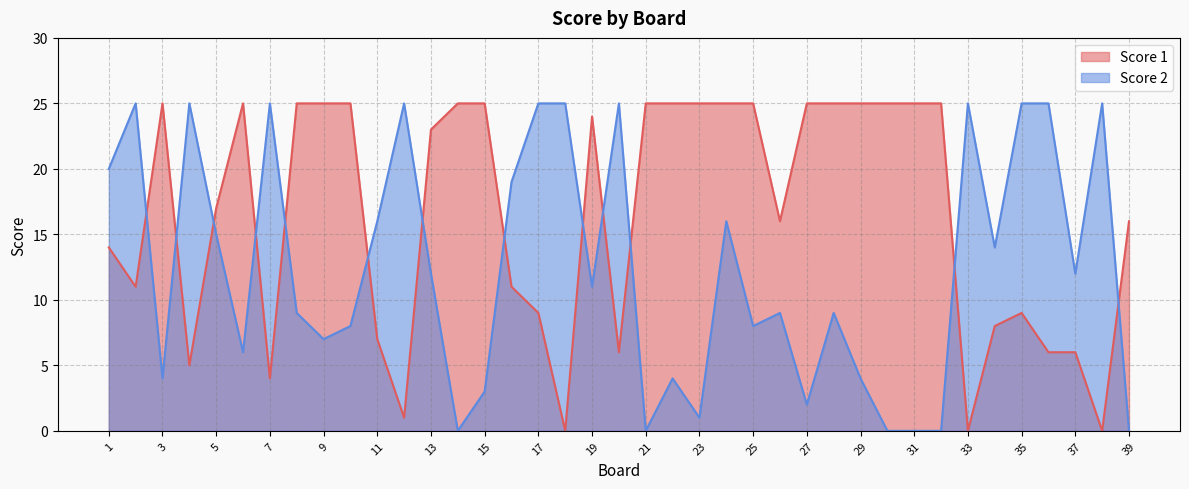

Reading left to right, transcribe all the data shown in this chart.

Score 1: 14	11	25	5	17	25	4	25	25	25	7	1	23	25	25	11	9	0	24	6	25	25	25	25	25	16	25	25	25	25	25	25	0	8	9	6	6	0	16
Score 2: 20	25	4	25	15	6	25	9	7	8	16	25	12	0	3	19	25	25	11	25	0	4	1	16	8	9	2	9	4	0	0	0	25	14	25	25	12	25	0